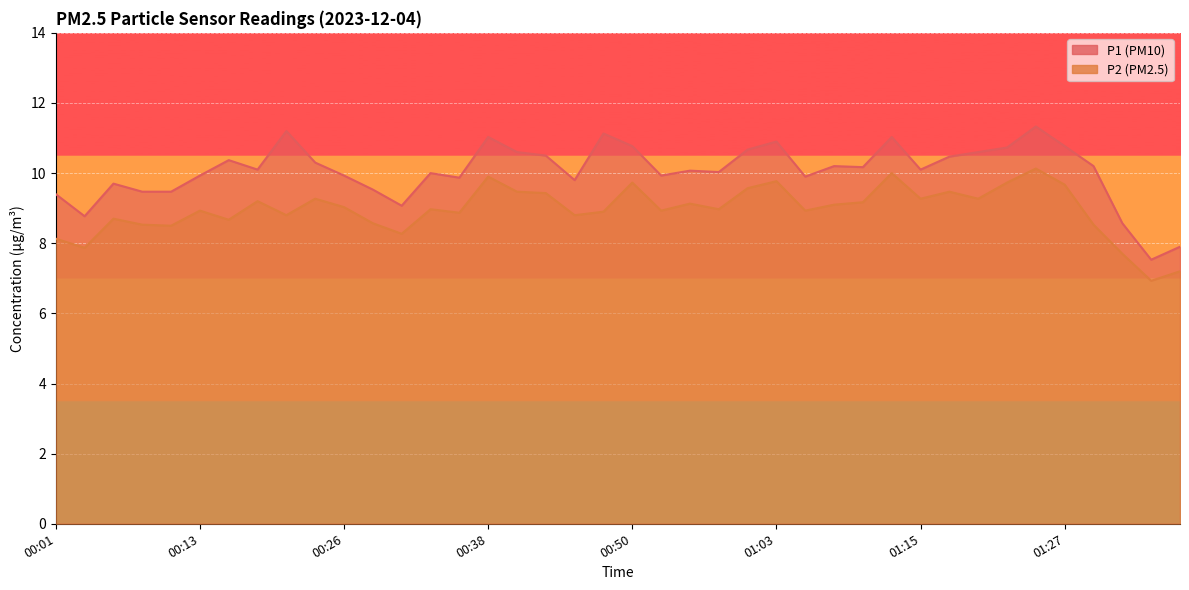

How many data points in P1 are less than 10?

16